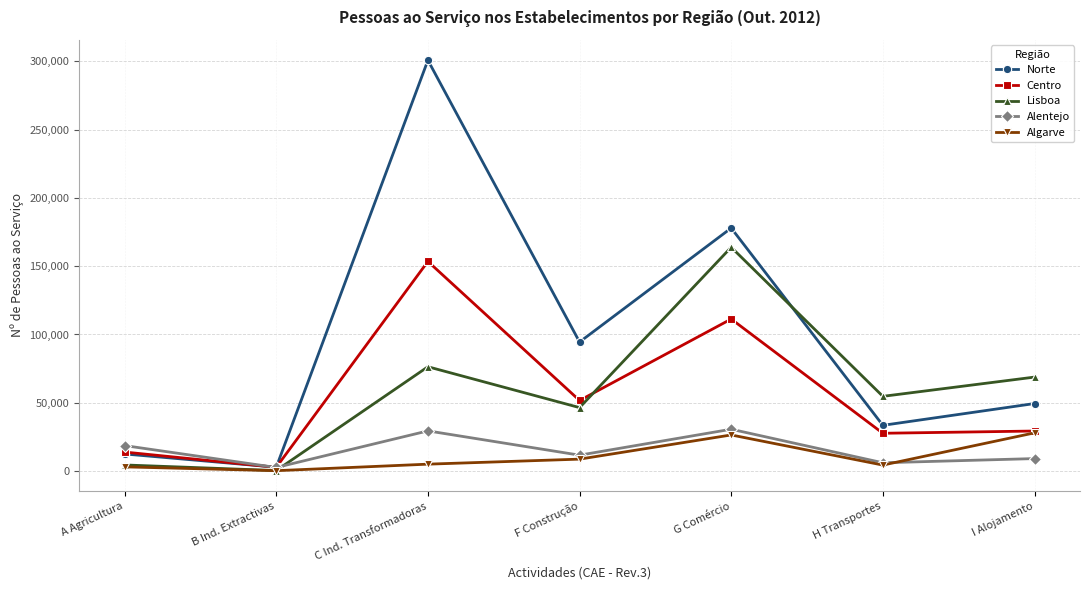

What is the sum of the Alentejo values at G Comércio and F Construção?

42223